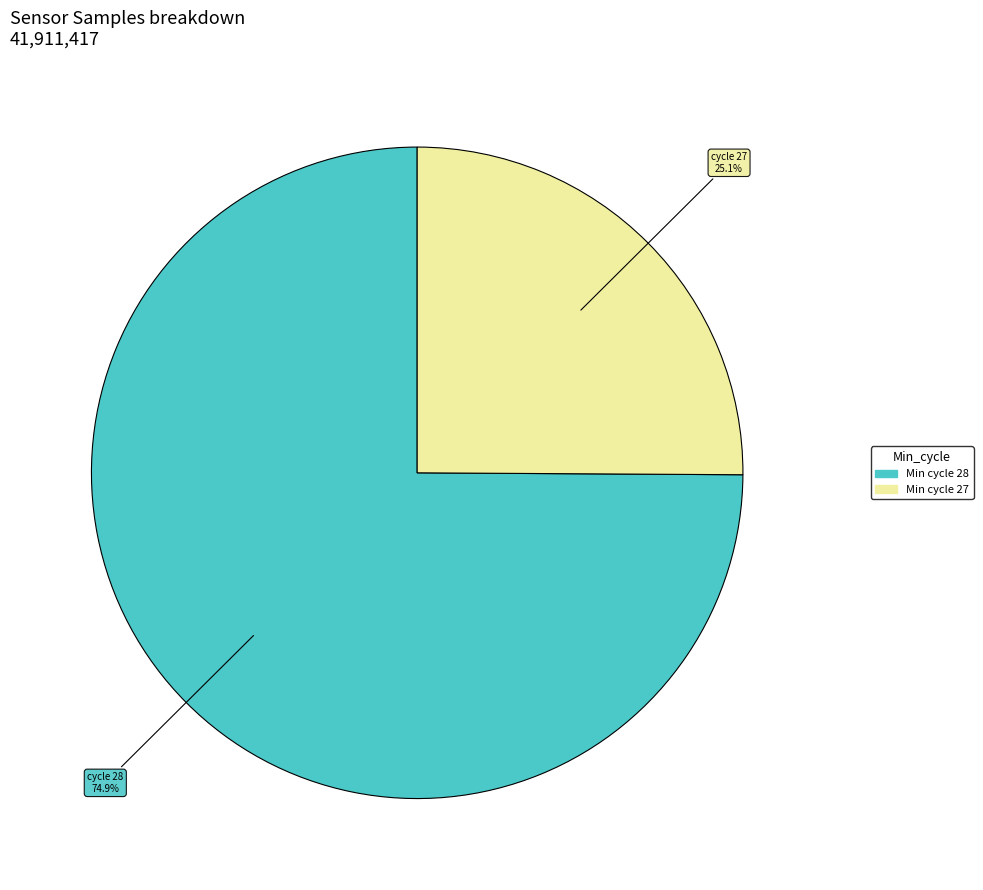

Does any single category account for the majority?

Yes